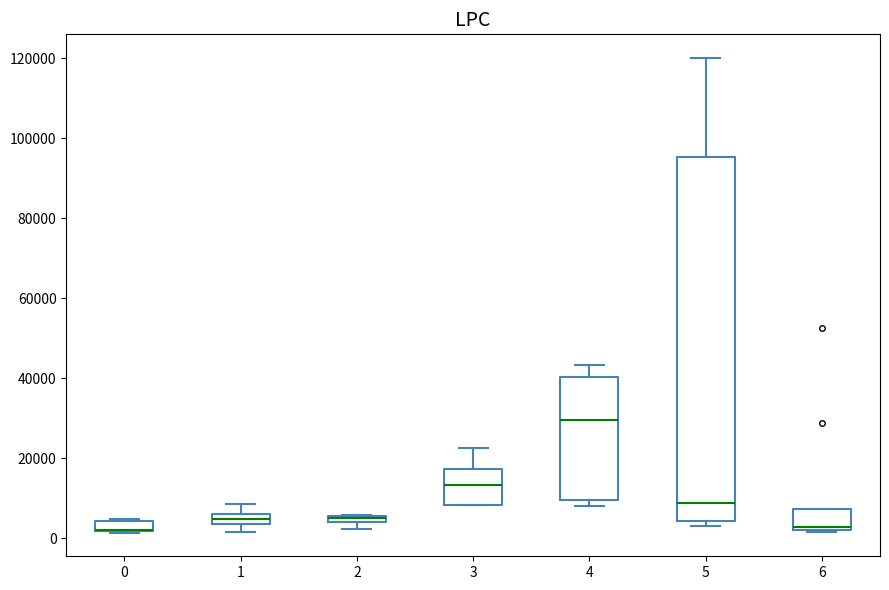

Where is the lower edge of the box at x = 2 on the y-axis? The values are not printed on the chart, so give them approximately, as read against the axis.

4000